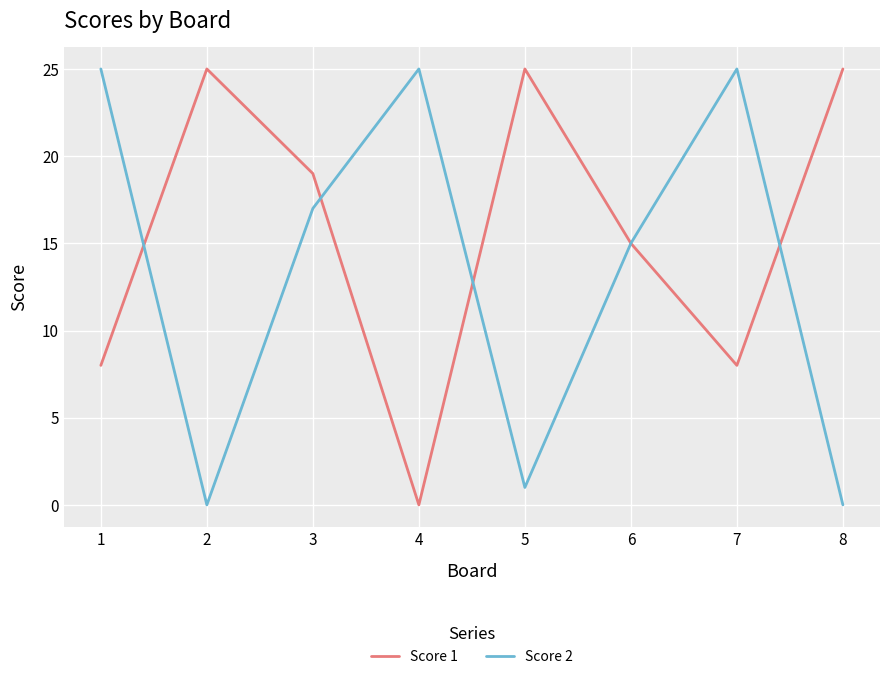

What is the greatest value displayed?

25